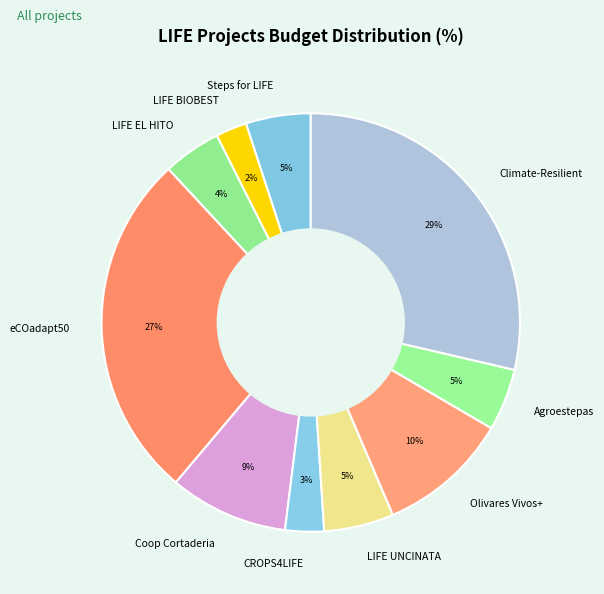

What percentage is the LIFE BIOBEST slice, to the nearest percent?

2%